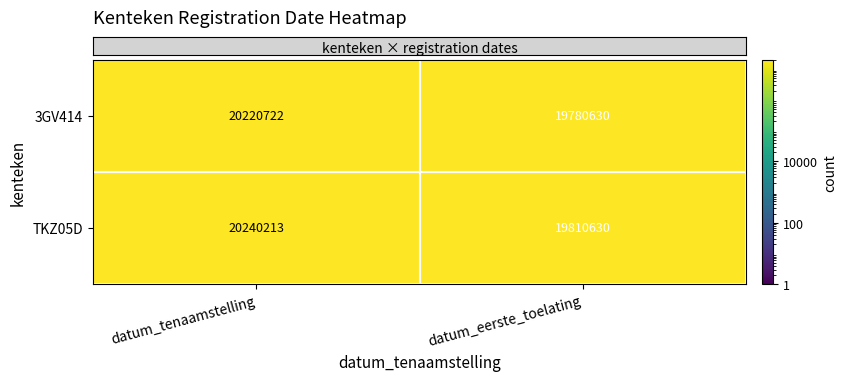

What is the sum of the 3GV414 values at datum_eerste_toelating and datum_tenaamstelling?

40001352